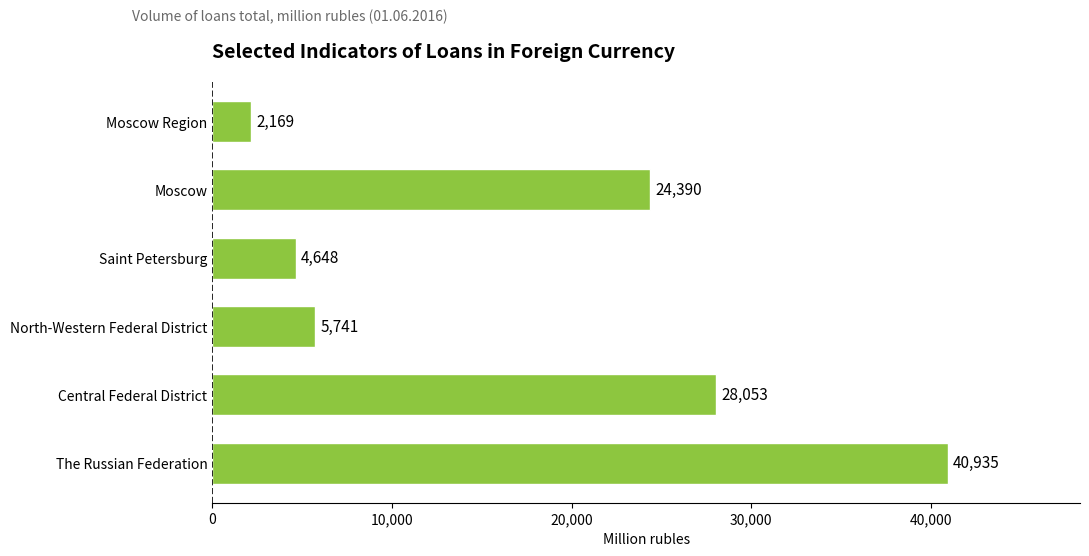

How many values are below 24390?

3